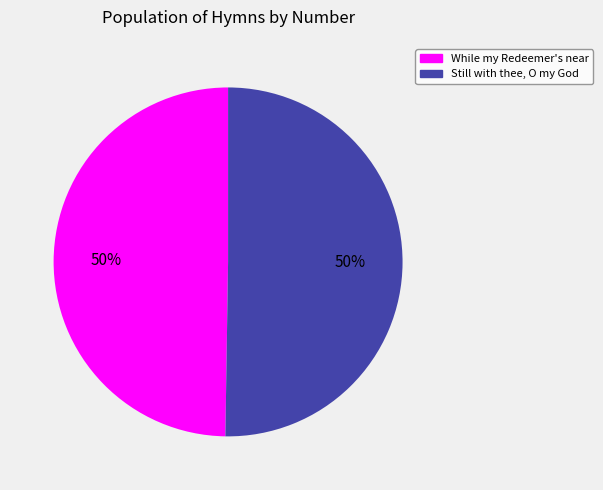

Approximately how many times larger is the value at While my Redeemer's near compared to Still with thee, O my God?

1.0